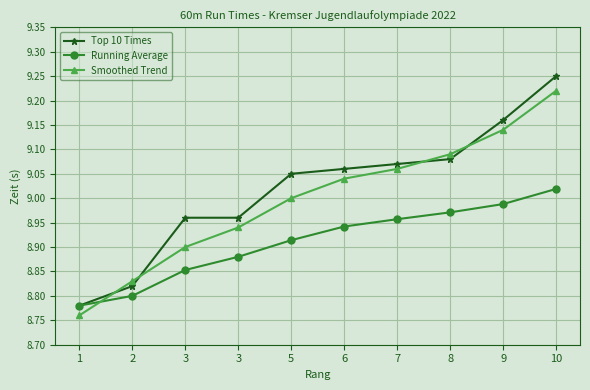

Count the number of data series in this chart.

3